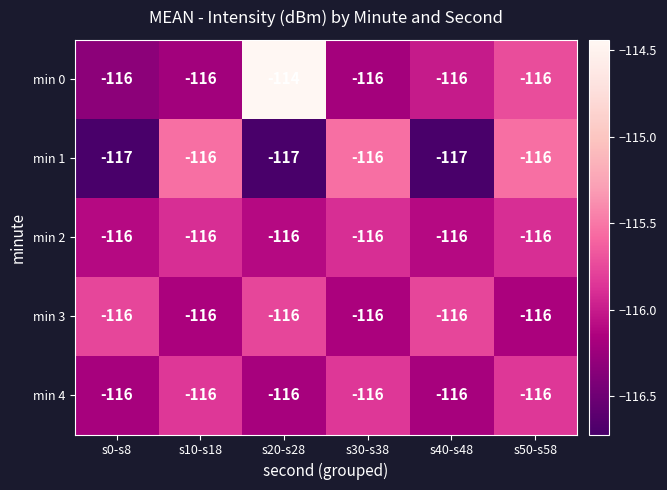

What is the sum of all min 2 values?

-696